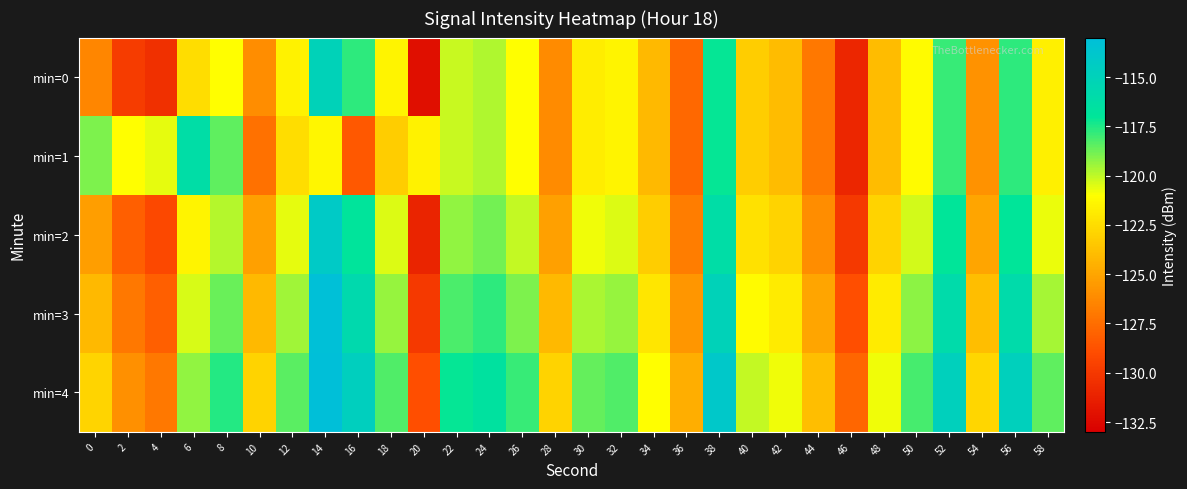

How many distinct data groups are displayed?

5